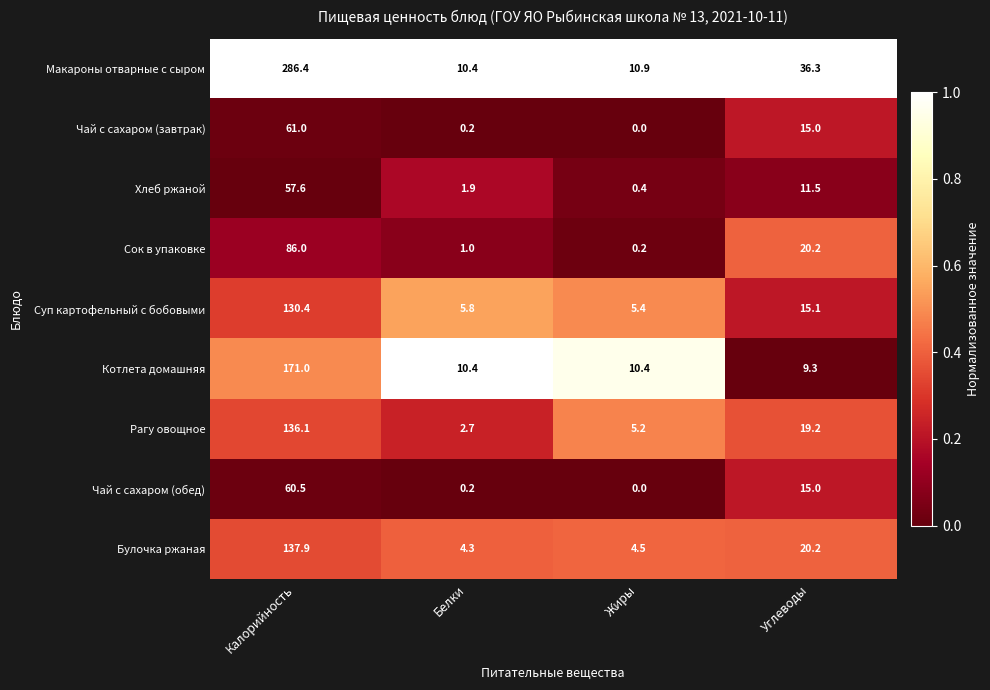

Between Жиры and Углеводы, which series saw the biggest shift?

Макароны отварные с сыром